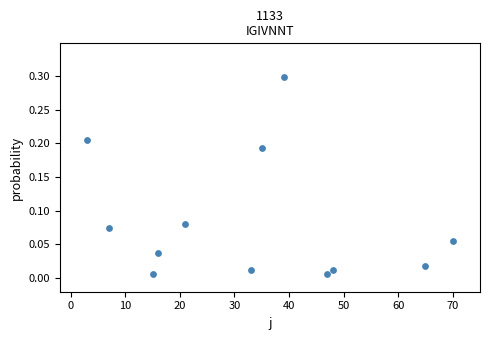

What is the average X value?

33.2